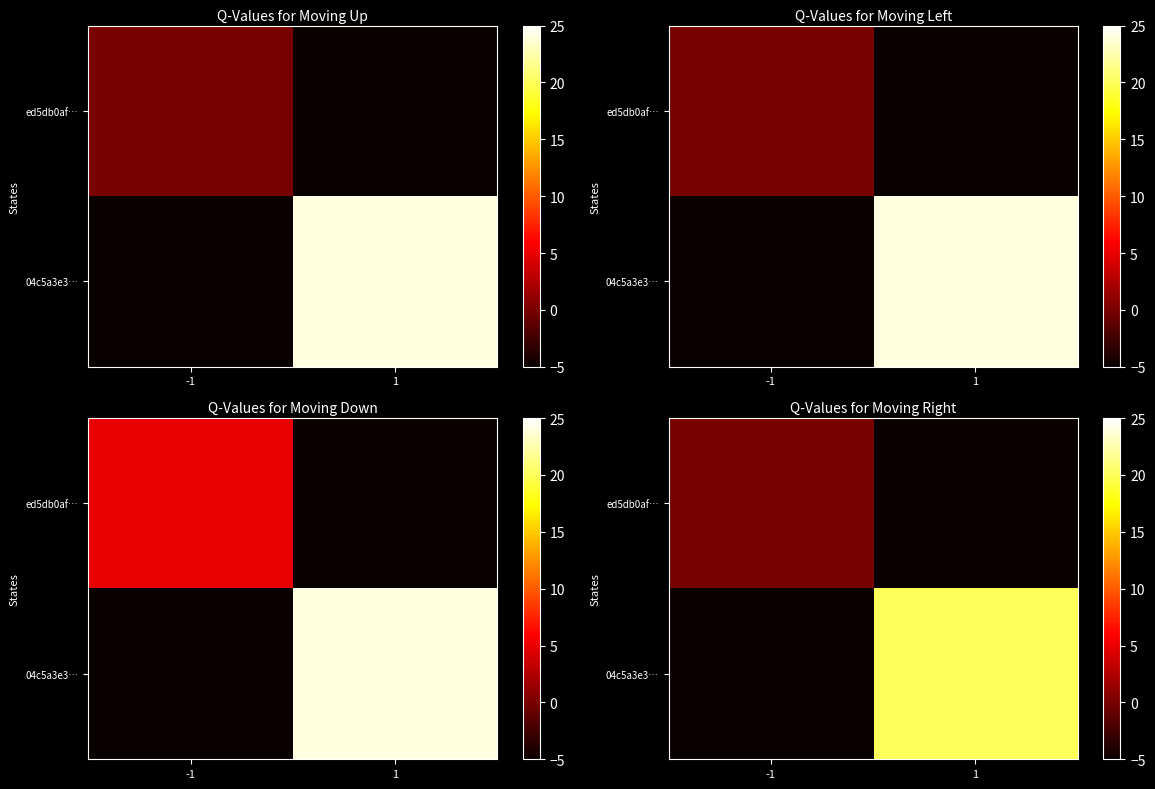

What is the total value across all series at -1?

-5